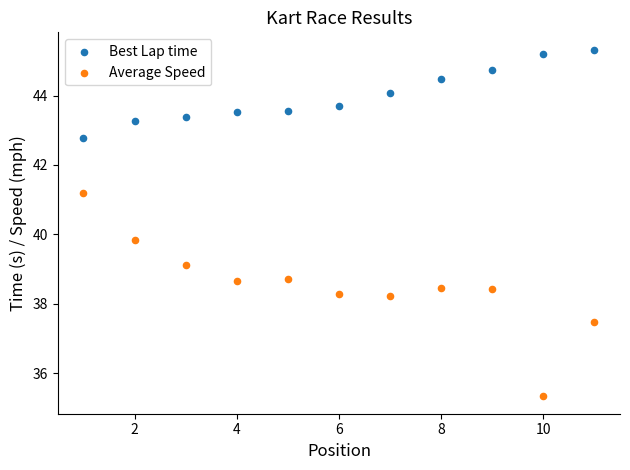

Across all data points, what is the range of X values (max minus min)?

10.0